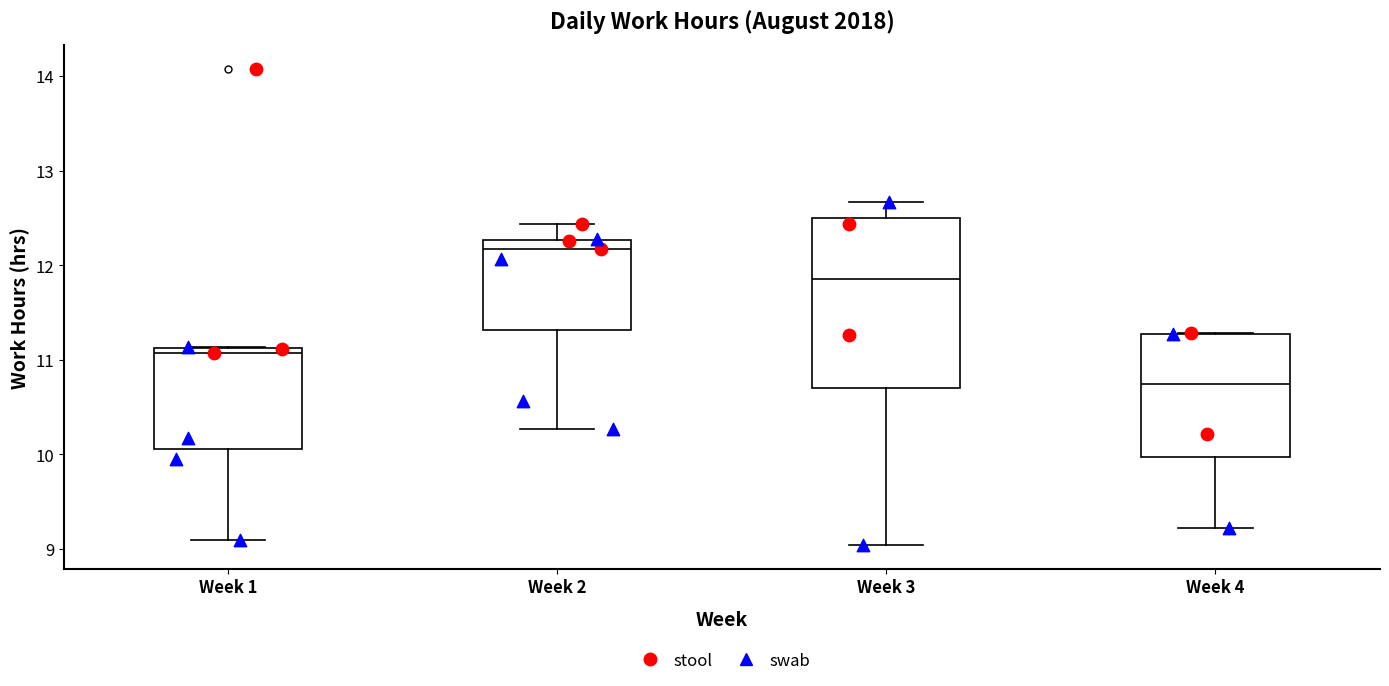

Reading left to right, read every box against the y-axis: the position of its median line, the range the box covers, and the ends of its whiskers. The values are not printed on the chart, so give them approximately, as read against the axis.

Week 1: median 11.1 (just below the box's upper edge), box 10.1 to 11.1, whiskers 9.1 to 11.1
Week 2: median 12.2, box 11.3 to 12.3, whiskers 10.3 to 12.4
Week 3: median 11.9, box 10.7 to 12.5, whiskers 9.0 to 12.7
Week 4: median 10.7, box 10.0 to 11.3, whiskers 9.2 to 11.3